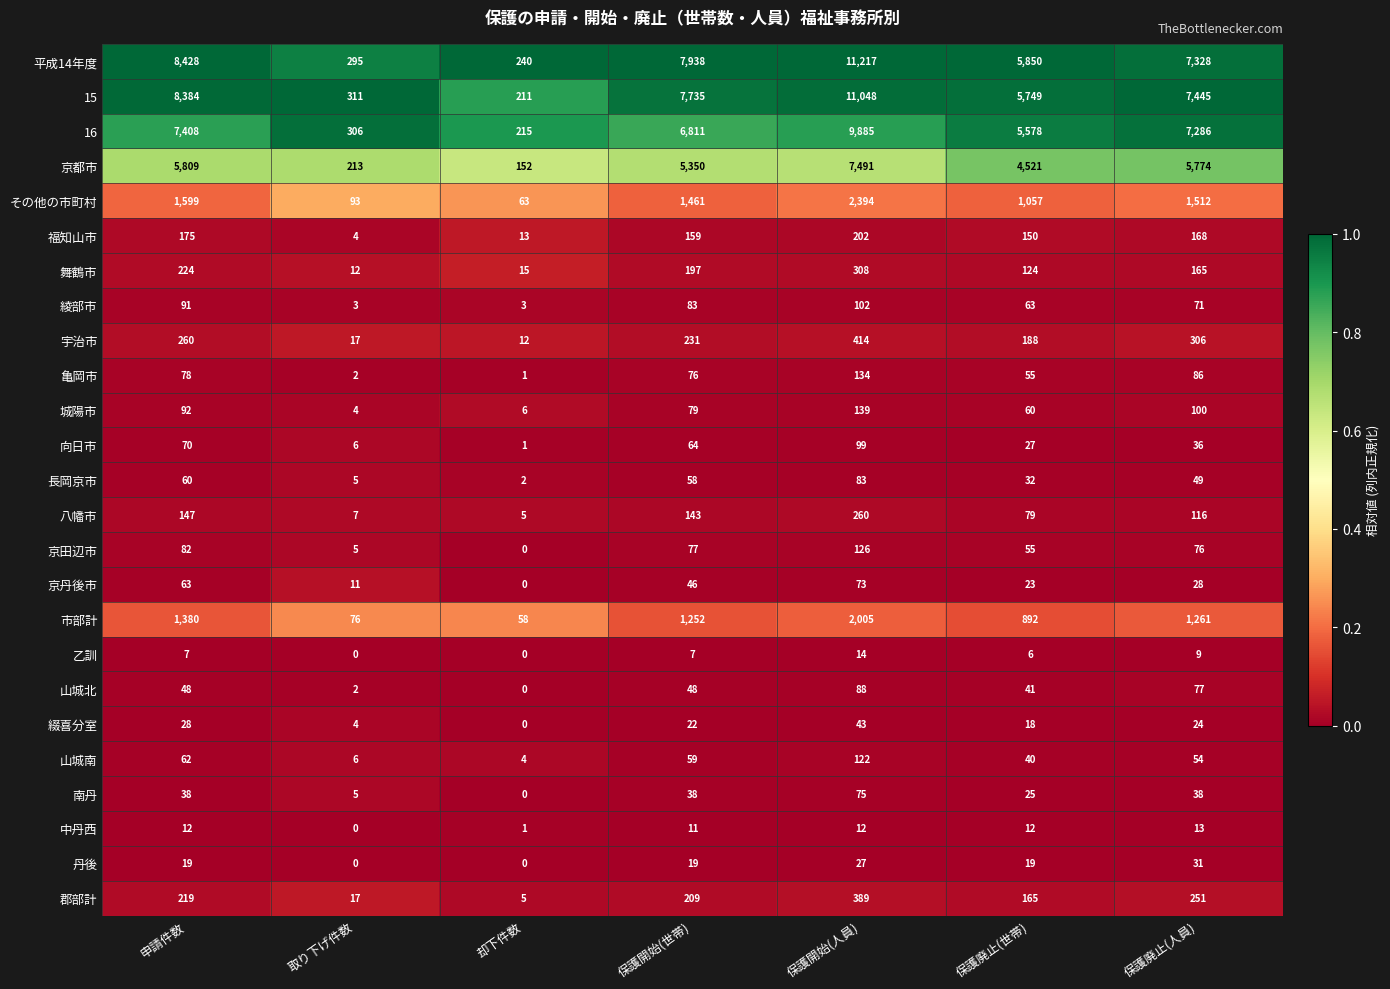

Which series changed the most between 申請件数 and 保護開始(世帯)?

15